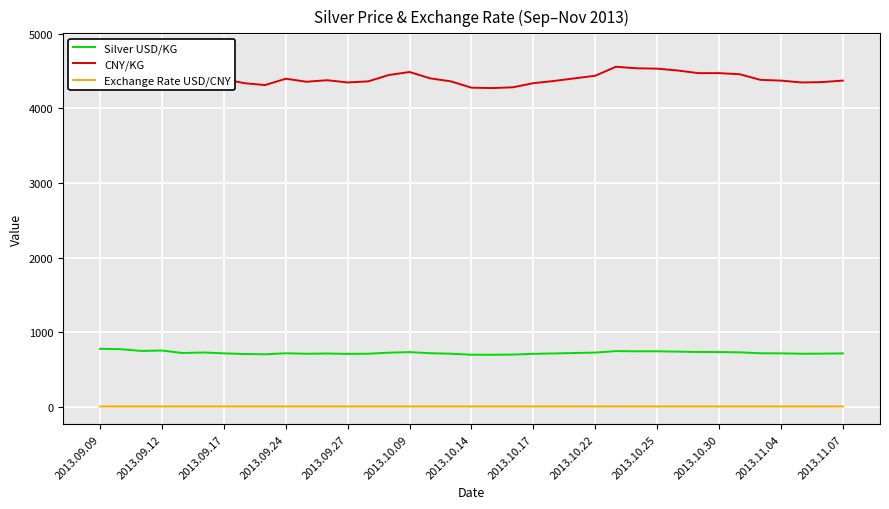

True or false: Exchange Rate USD/CNY and Silver USD/KG intersect in this chart.

False